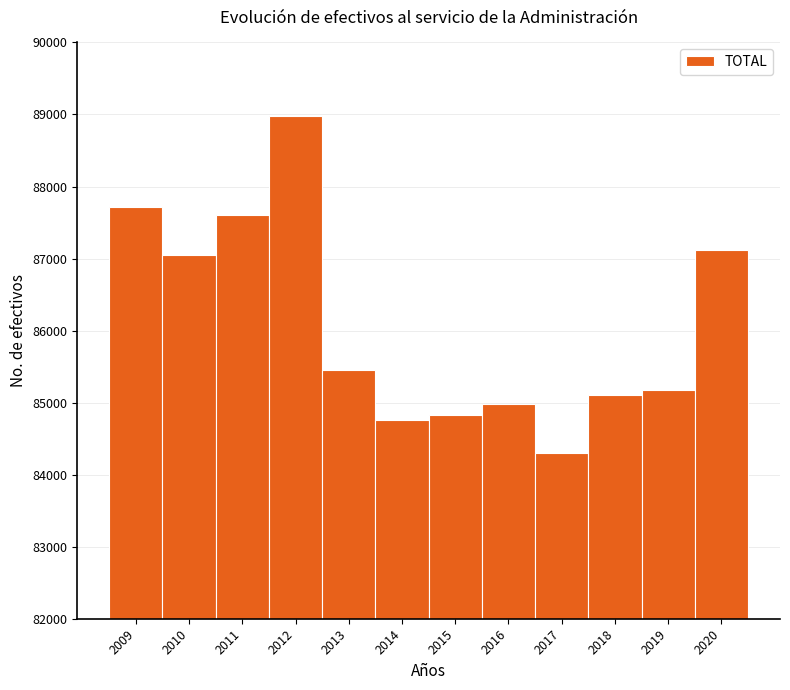

Reading left to right, list every bar in this chart as the range it spans on the x-axis followed by its height. The values are not printed on the chart, so give them approximately, as read against the axis.

2008.5 to 2009.5: 87700
2009.5 to 2010.5: 87100
2010.5 to 2011.5: 87600
2011.5 to 2012.5: 89000
2012.5 to 2013.5: 85400
2013.5 to 2014.5: 84800
2014.5 to 2015.5: 84800
2015.5 to 2016.5: 85000
2016.5 to 2017.5: 84300
2017.5 to 2018.5: 85100
2018.5 to 2019.5: 85200
2019.5 to 2020.5: 87100